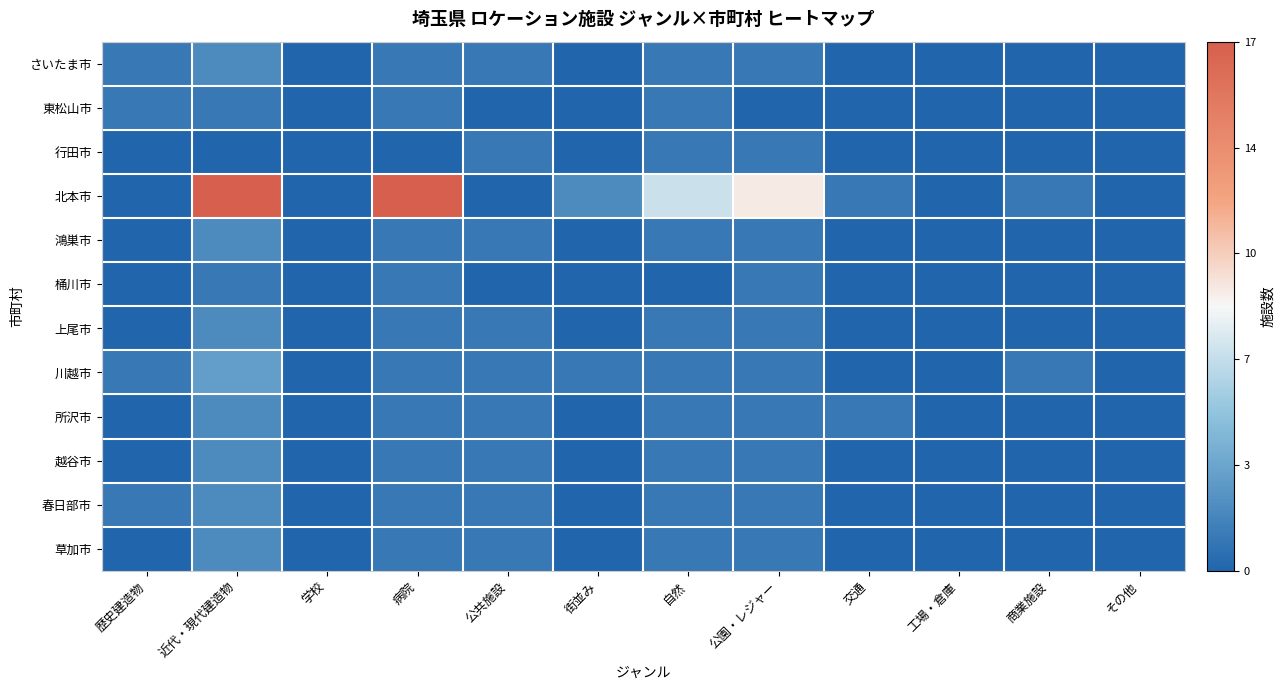

Rank the series at その他 from highest to lowest value.

さいたま市, 東松山市, 行田市, 北本市, 鴻巣市, 桶川市, 上尾市, 川越市, 所沢市, 越谷市, 春日部市, 草加市